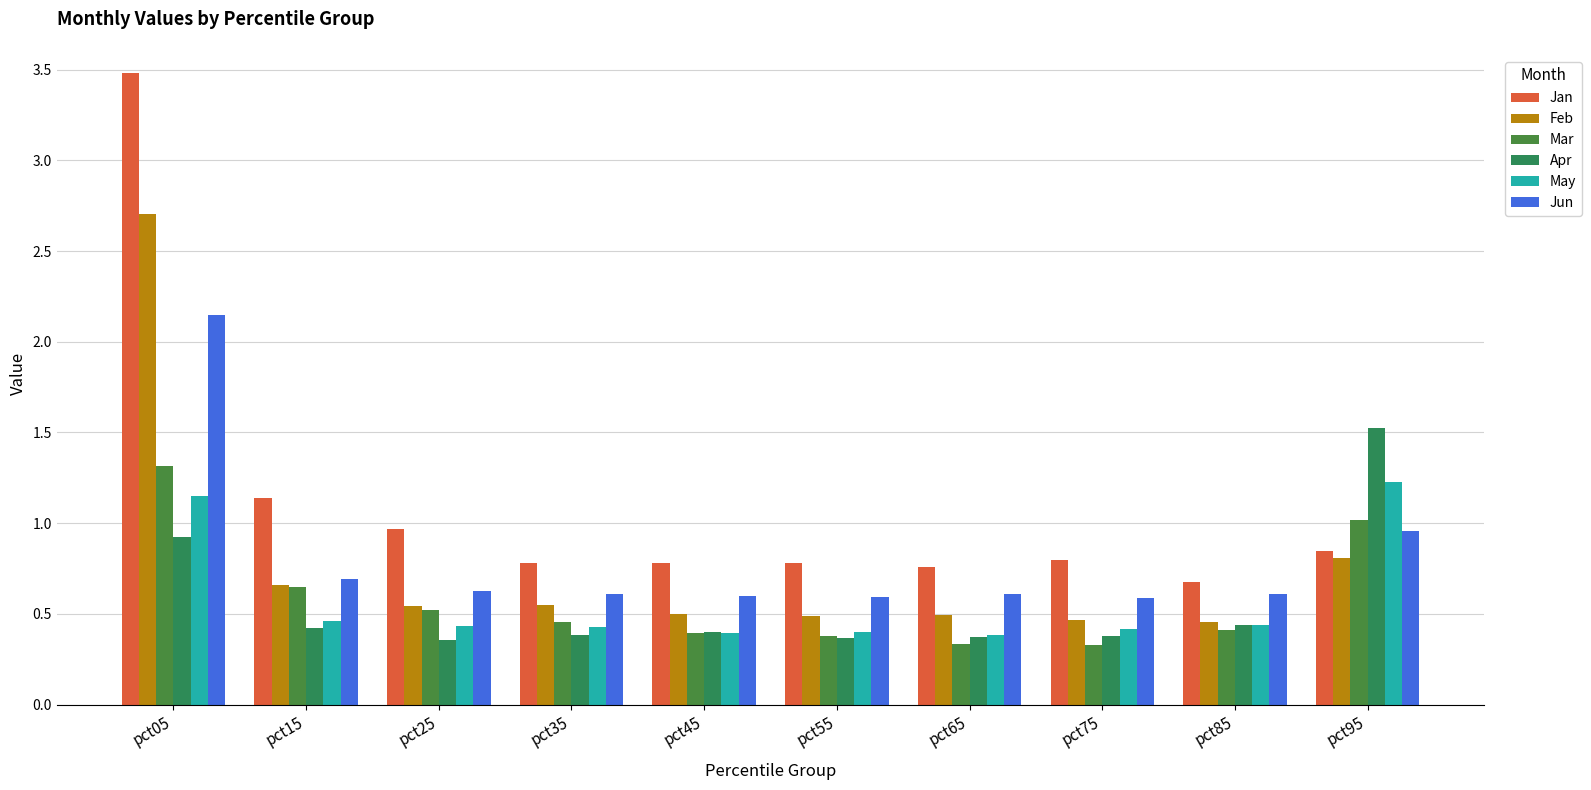

What is the difference between the maximum and second lowest values in the Feb series?

2.2